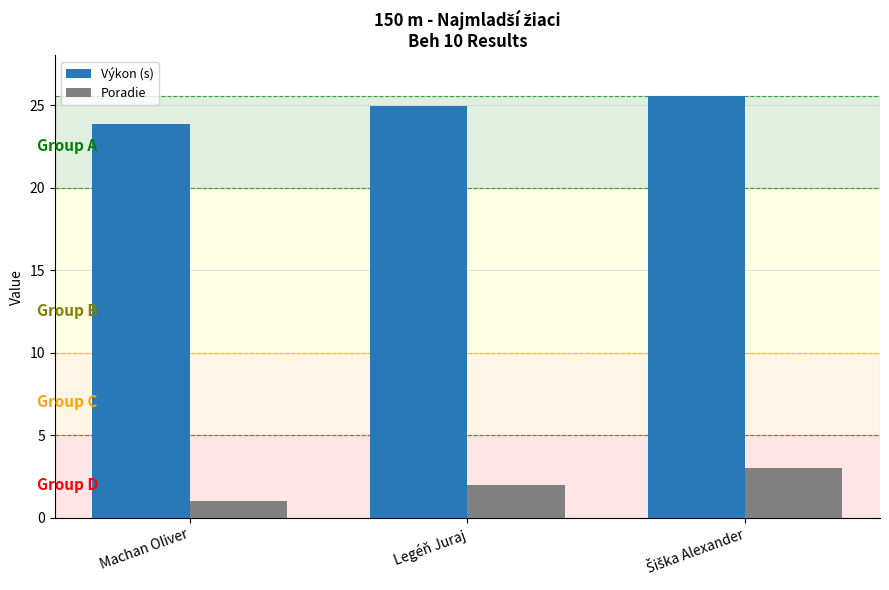

Which series has the largest total across all categories?

Výkon (s)